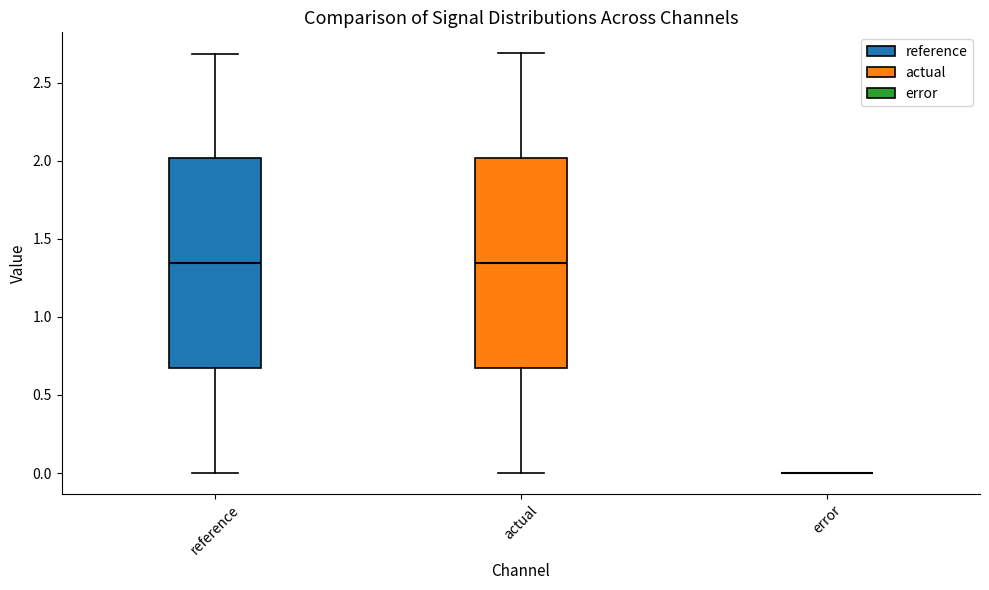

Where is the upper edge of the box for actual on the y-axis? The values are not printed on the chart, so give them approximately, as read against the axis.

2.00